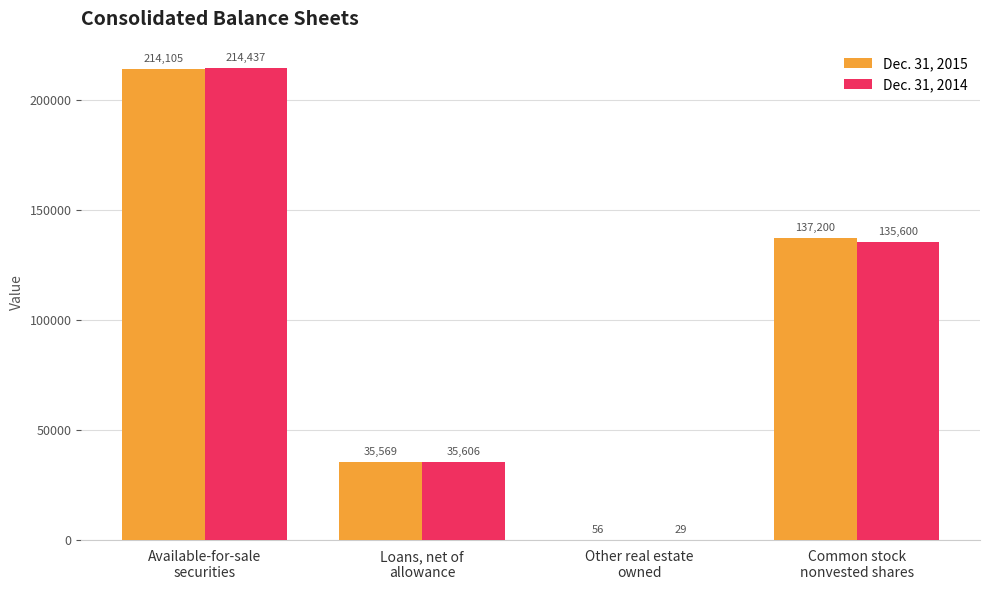

How many Dec. 31, 2015 values are between 35569 and 214105?

3